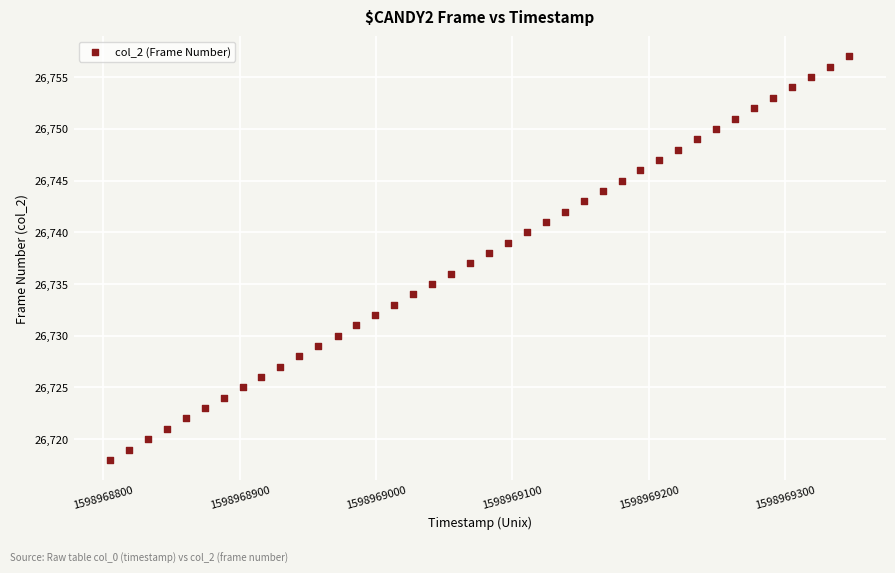

What is the range of Y values (max minus min)?

39